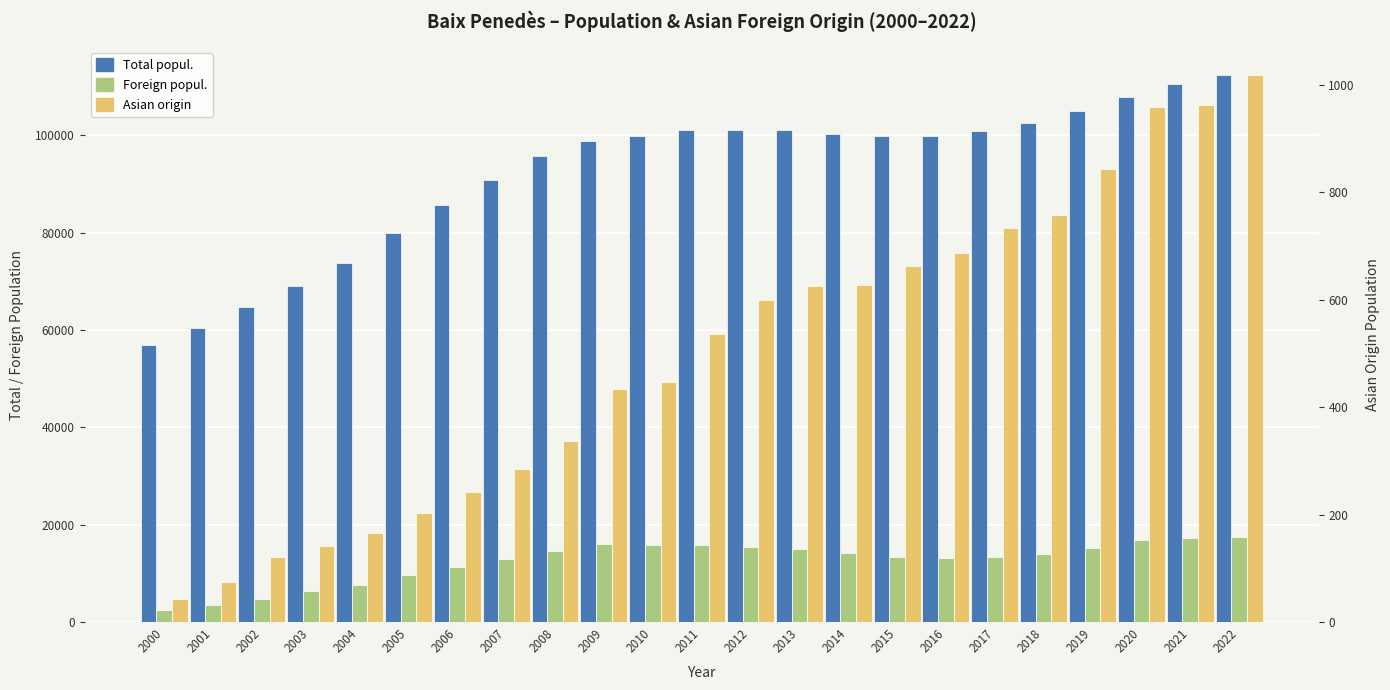

Which category has the highest value in the Foreign popul. series?

2022